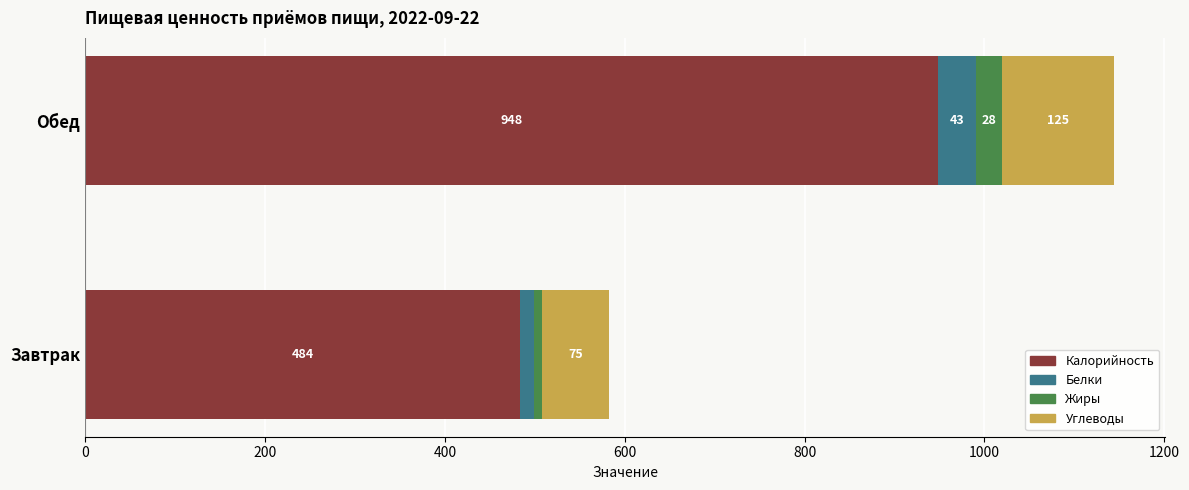

What is the sum of the Калорийность values at Завтрак and Обед?

1432